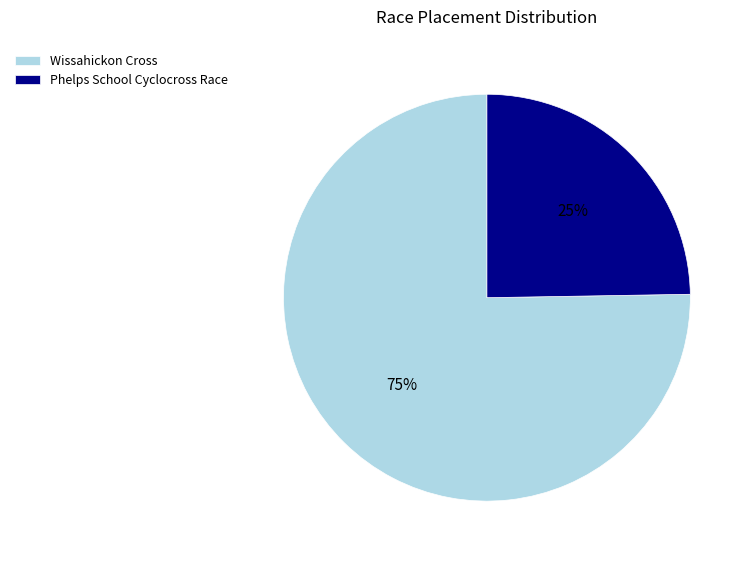

How many slices are in this pie chart?

2